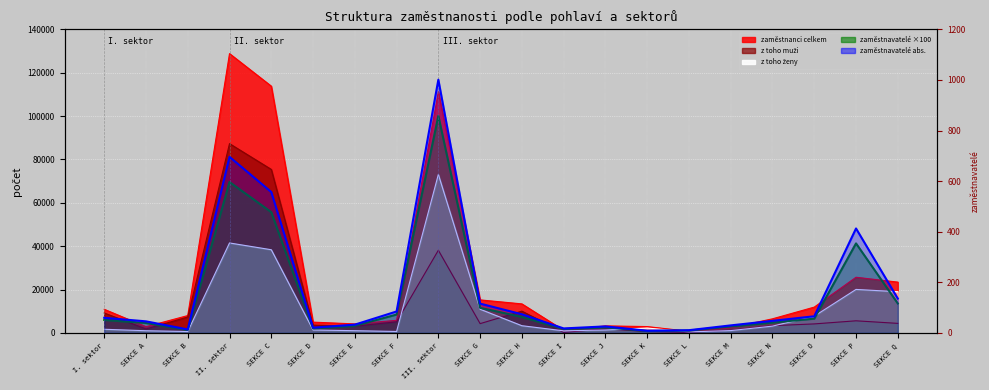

True or false: zaměstnavatelé abs. and zaměstnavatelé celkem (×100) intersect in this chart.

False